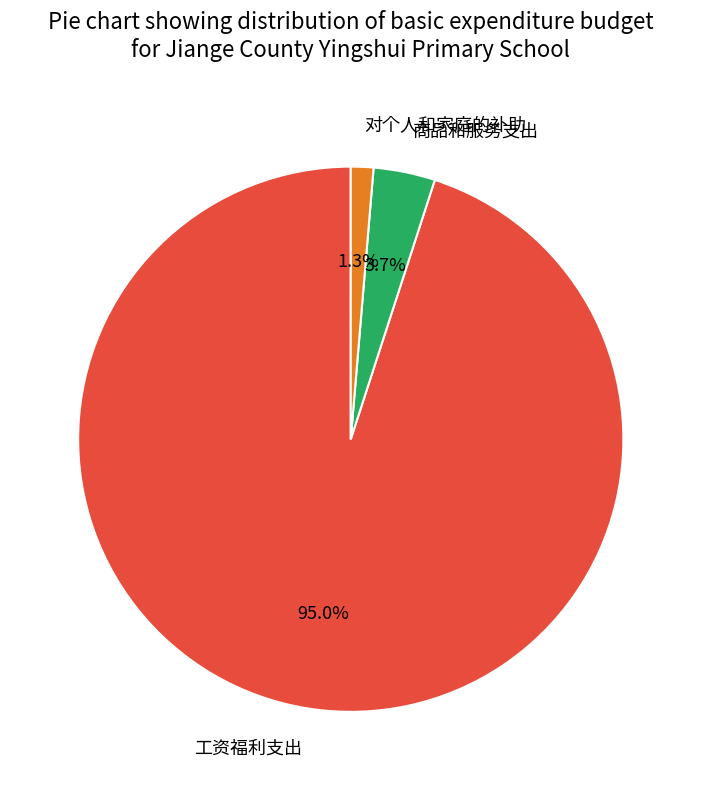

How many slices are in this pie chart?

3